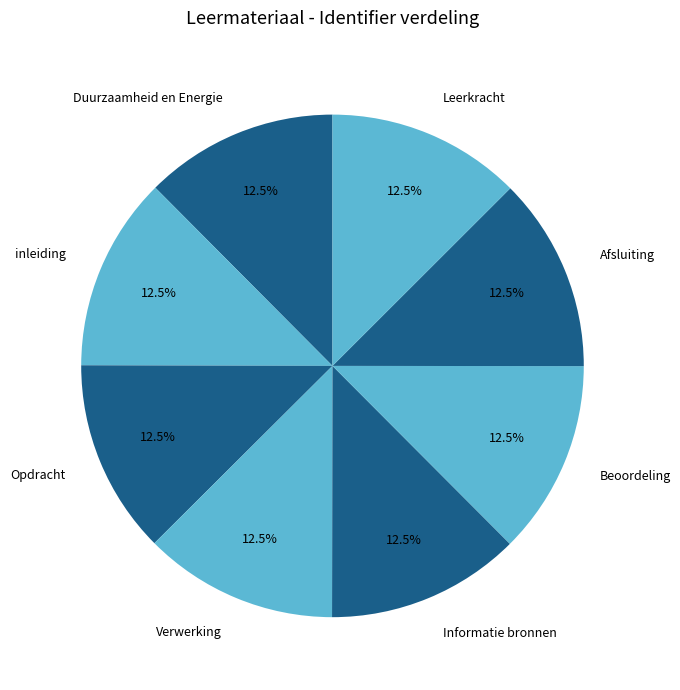

Is there a majority slice in this chart?

No